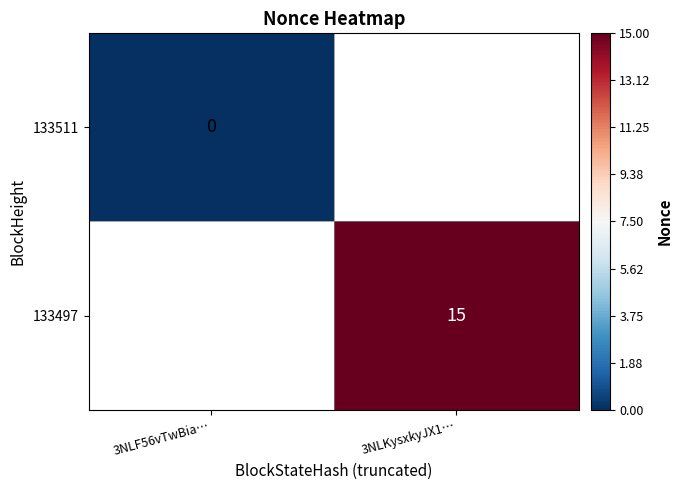

True or false: 133497 has a value of 15 at 3NLKysxkyJX1….

True